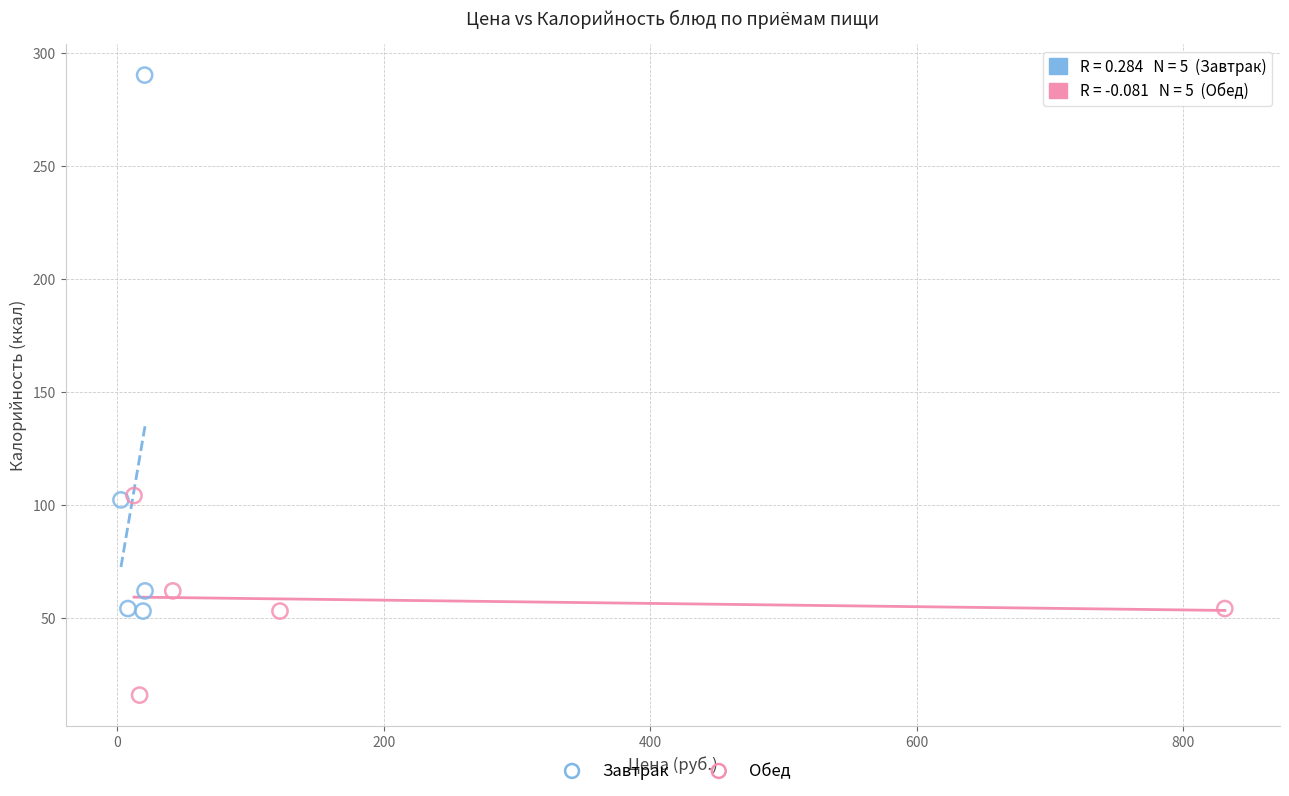

Which series contains the highest Y value?

Завтрак